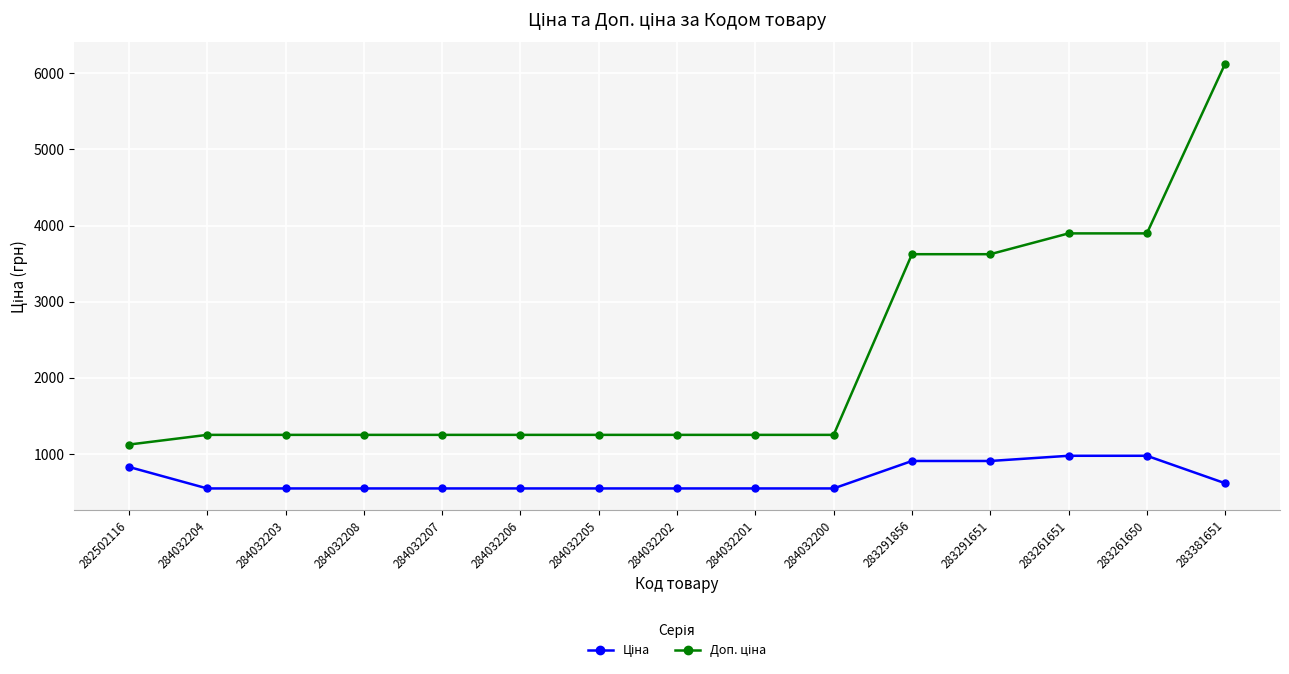

What is the smallest value displayed?

545.0